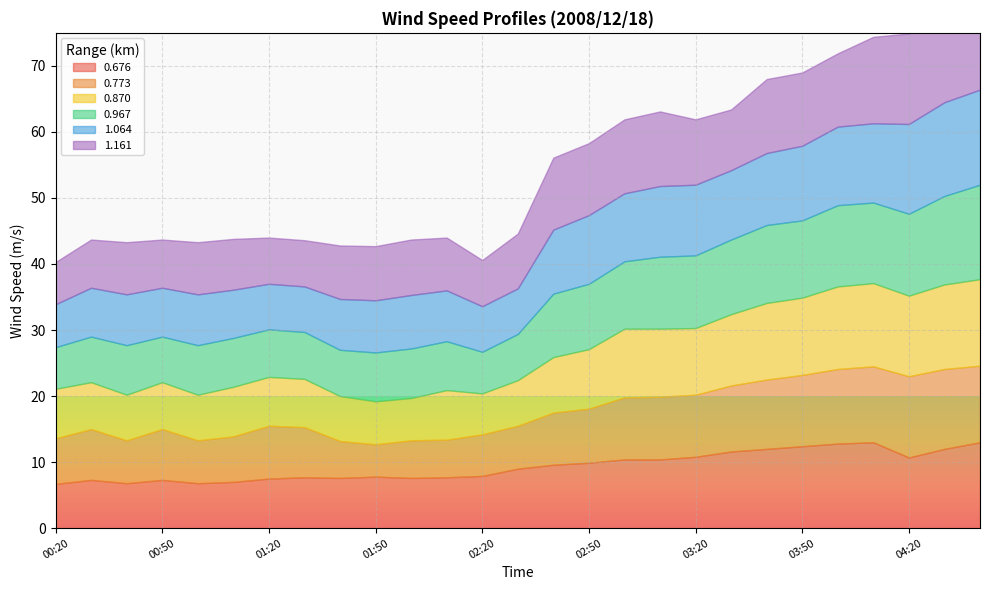

What is the smallest value displayed?

4.9